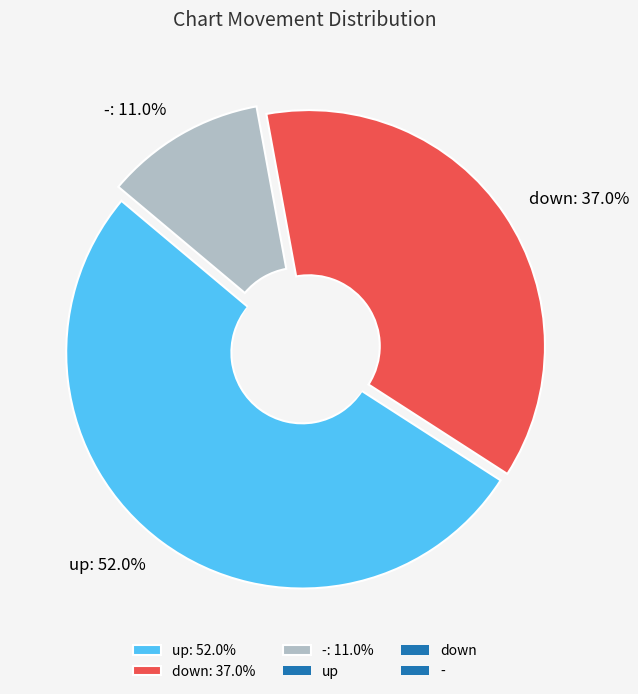

Which category has the biggest portion of the pie?

up